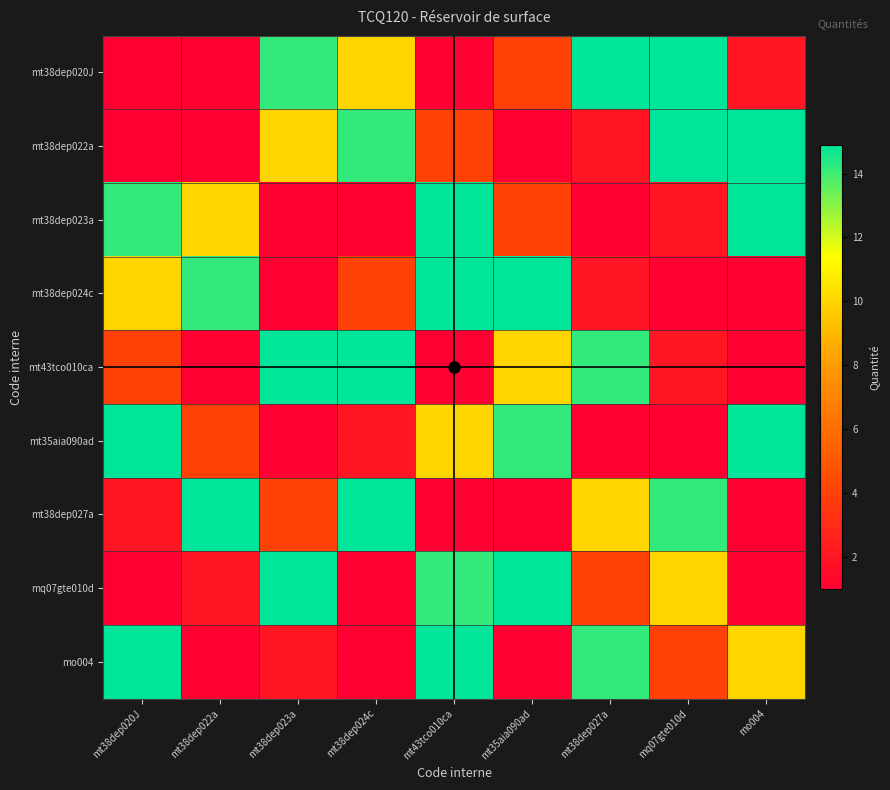

What is the greatest value displayed?

14.9